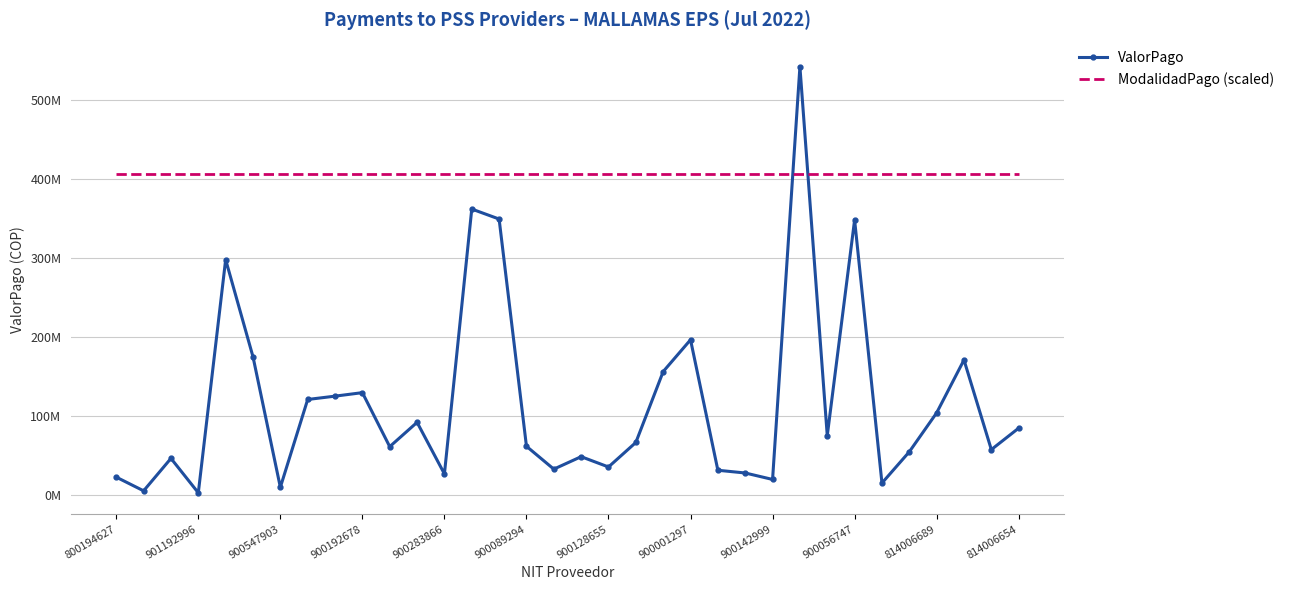

What is the average value of the ValorPago series?

116479315.9